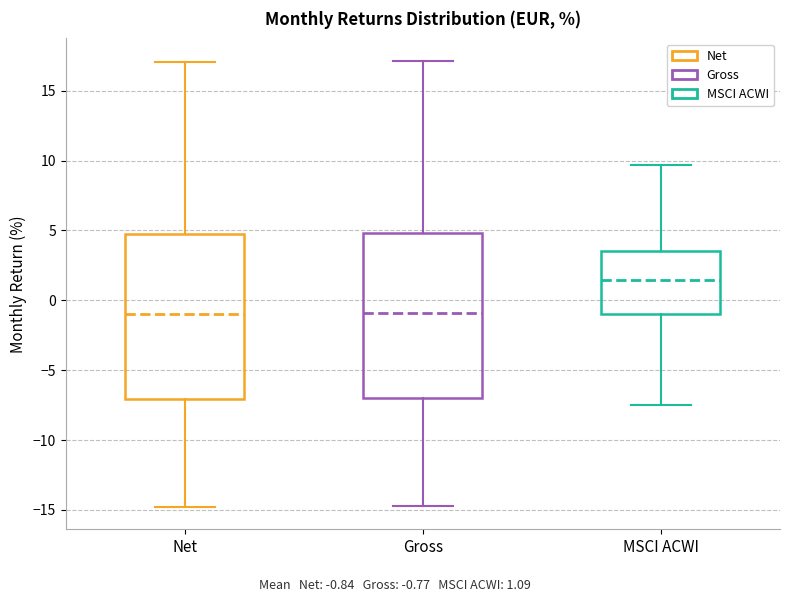

Where is the lower edge of the box for Net on the y-axis? The values are not printed on the chart, so give them approximately, as read against the axis.

-7.0